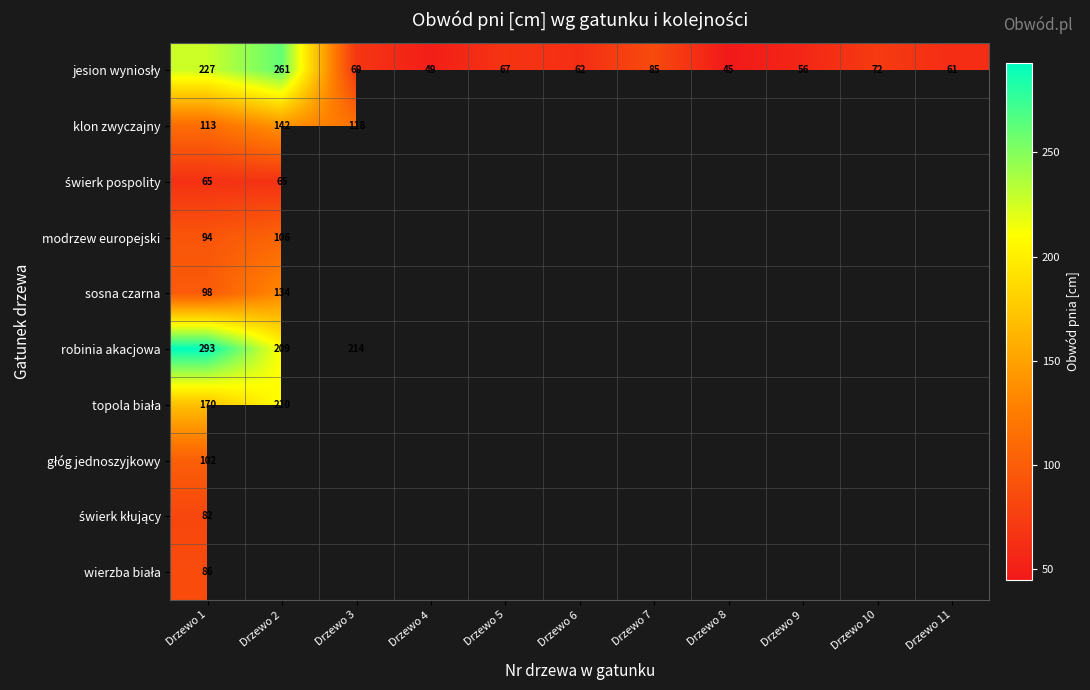

Is it true that klon zwyczajny equals 113 at Drzewo 1?

True